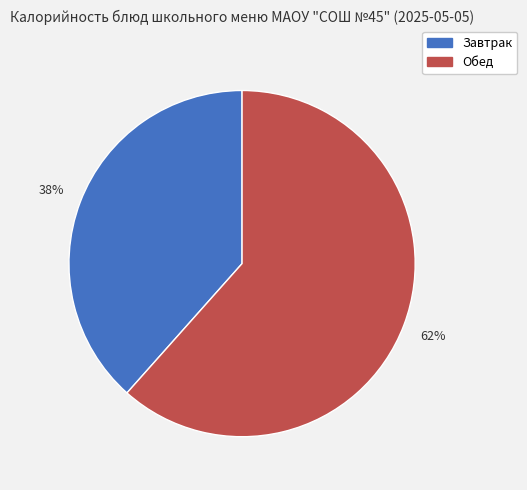

To the nearest percent, what is the average slice percentage?

50%